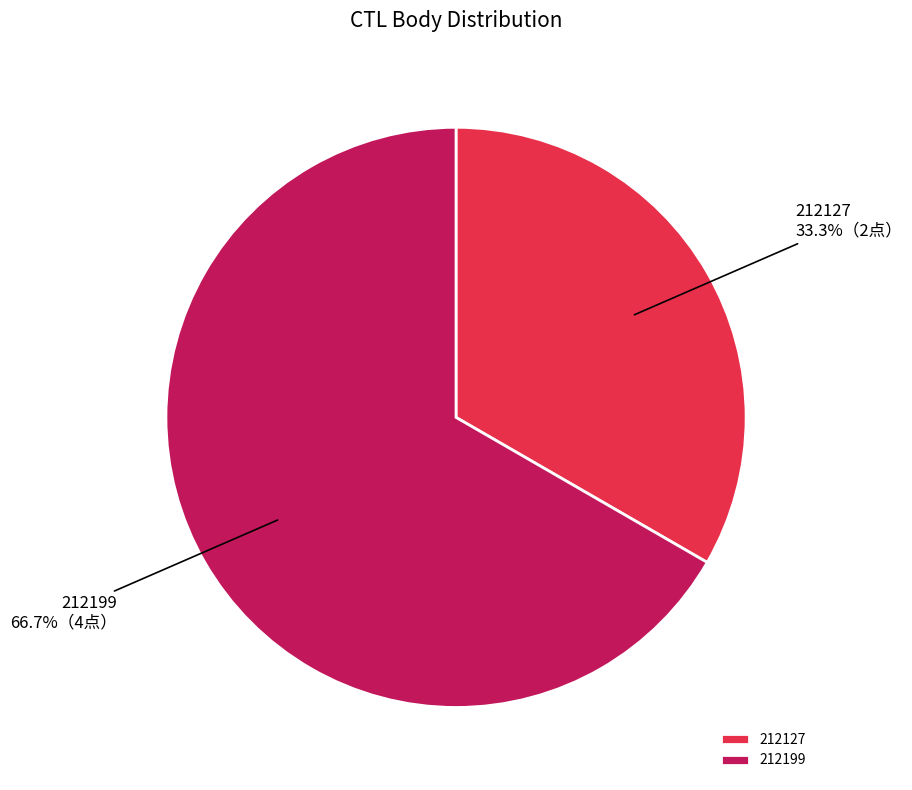

To the nearest percent, what is the combined percentage of 212199 and 212127?

100%